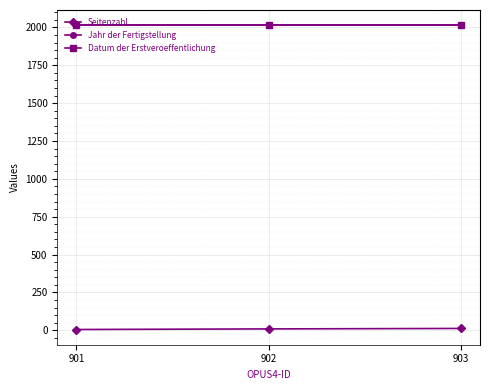

What is the value of the Jahr der Fertigstellung point at the 2nd from the left?

2015